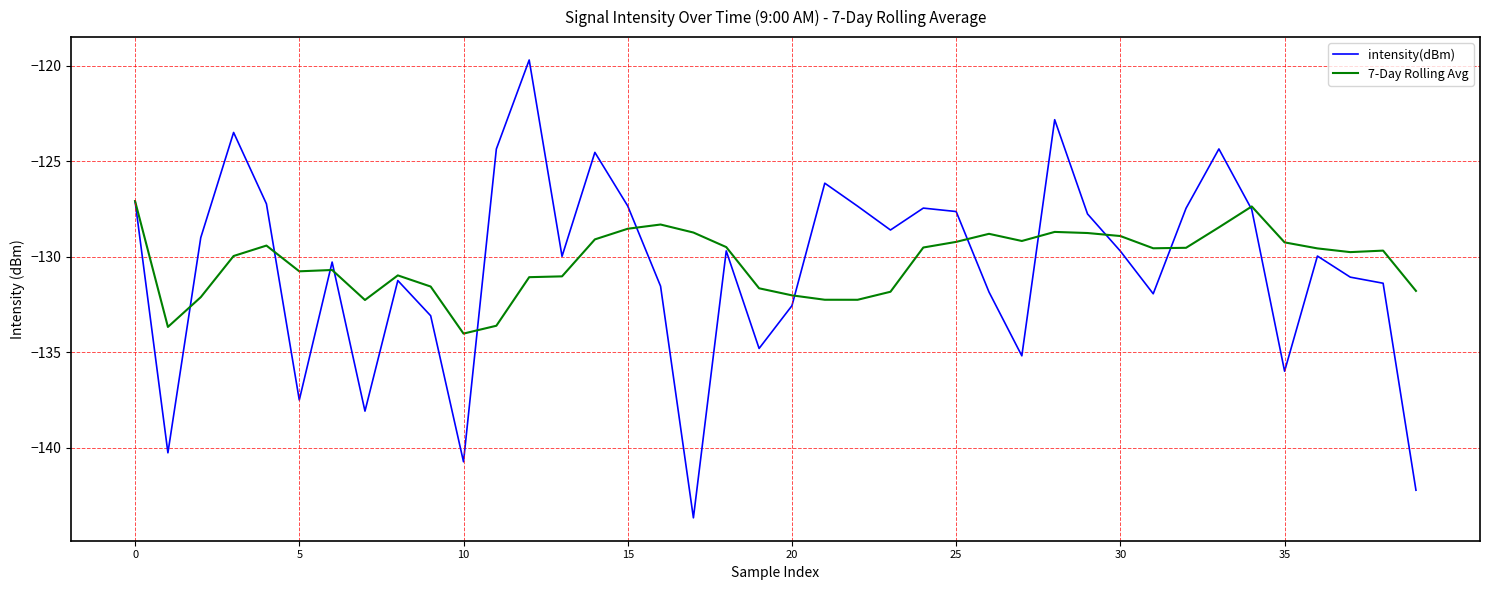

What is the average value of the intensity(dBm) series?

-130.6